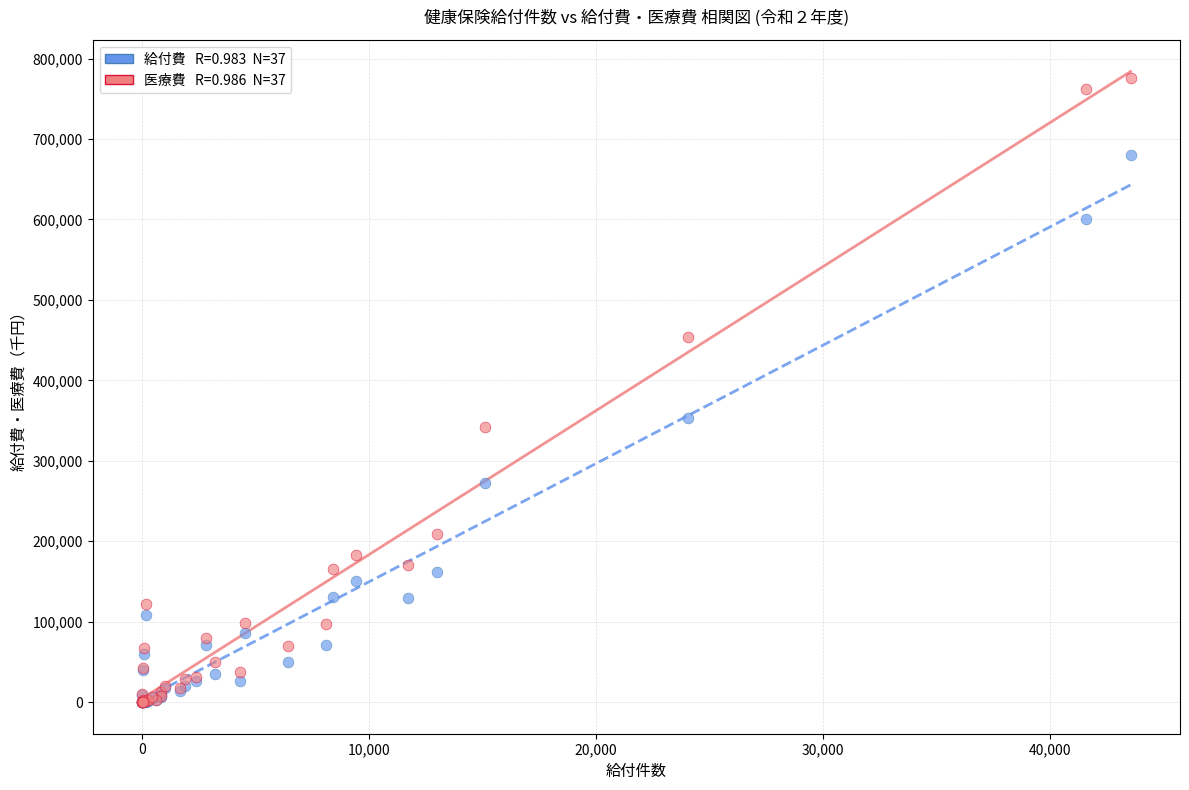

Across all series, what Y value is closest to 387590?

353187.2